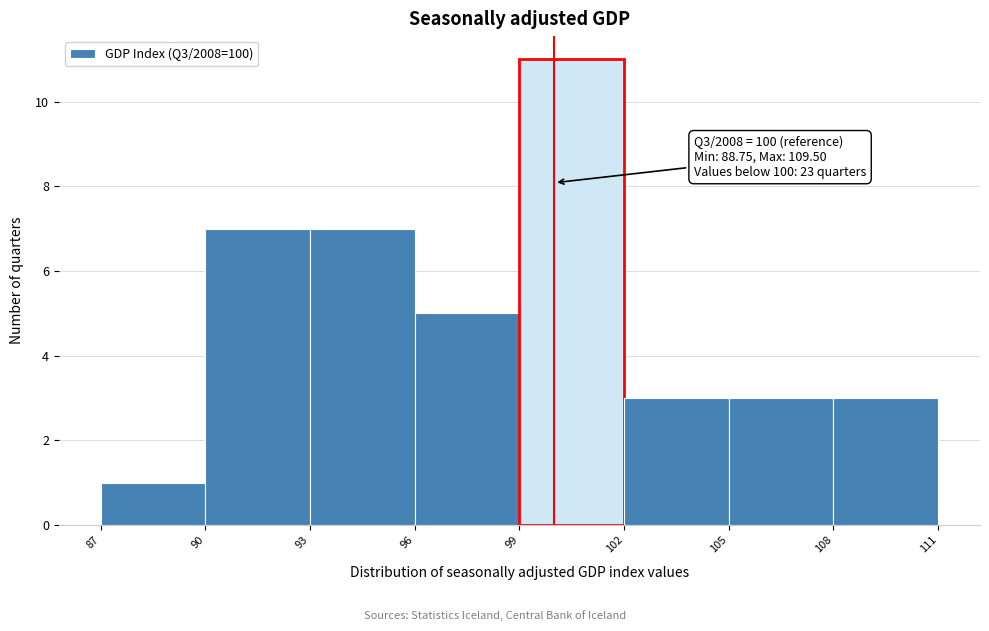

Which range on the x-axis has the tallest bar?

99 to 102